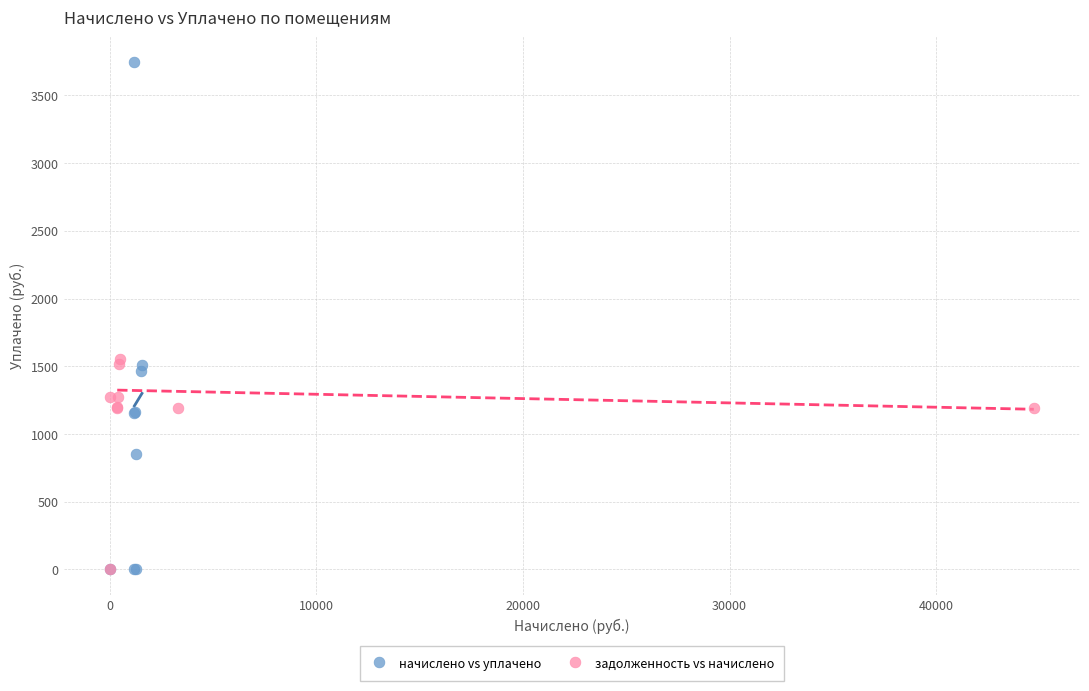

Which series reaches the maximum Y coordinate?

начислено vs уплачено